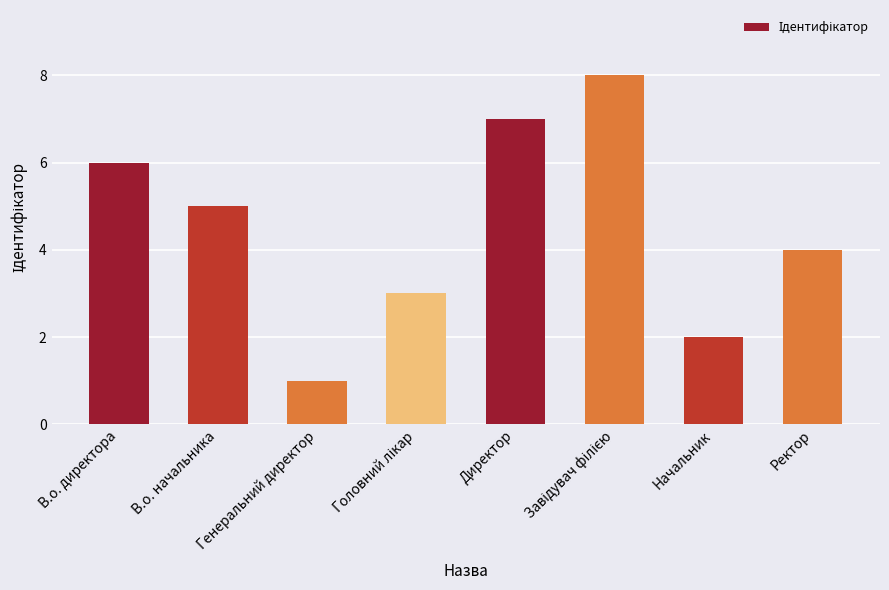

Where does the data first go above 5?

В.о. директора